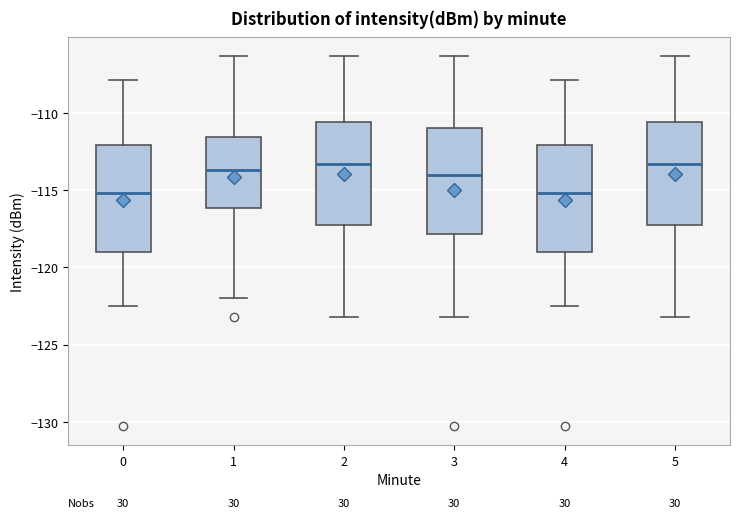

Where does the upper whisker of the box at x = 3 end on the y-axis? The values are not printed on the chart, so give them approximately, as read against the axis.

-106.5